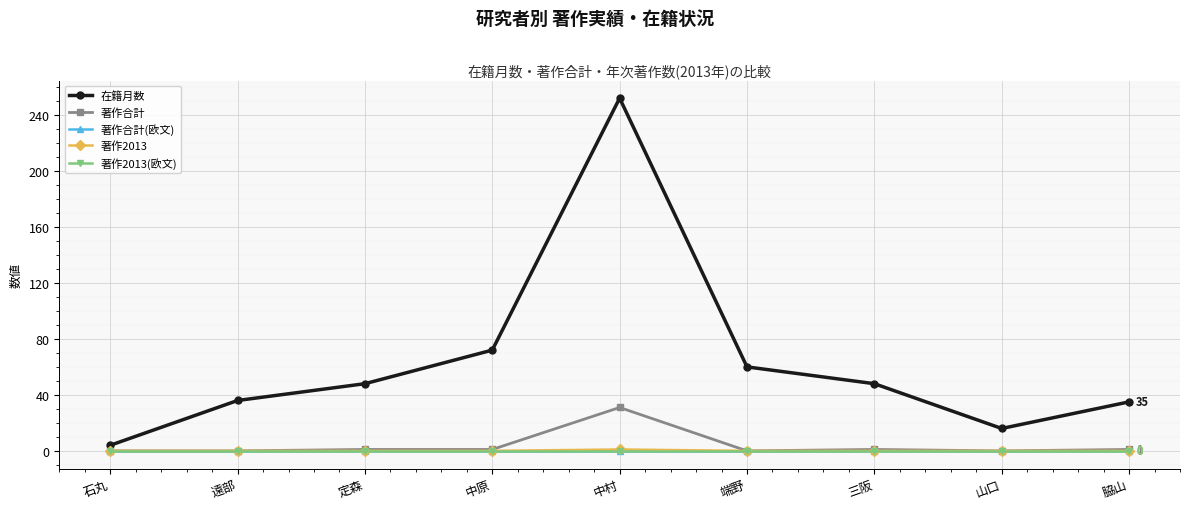

What is the value of the 在籍月数 point at the 6th from the left?

60